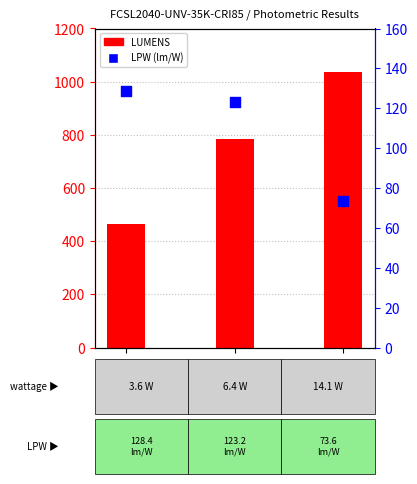

Which series has the largest total across all categories?

LUMENS